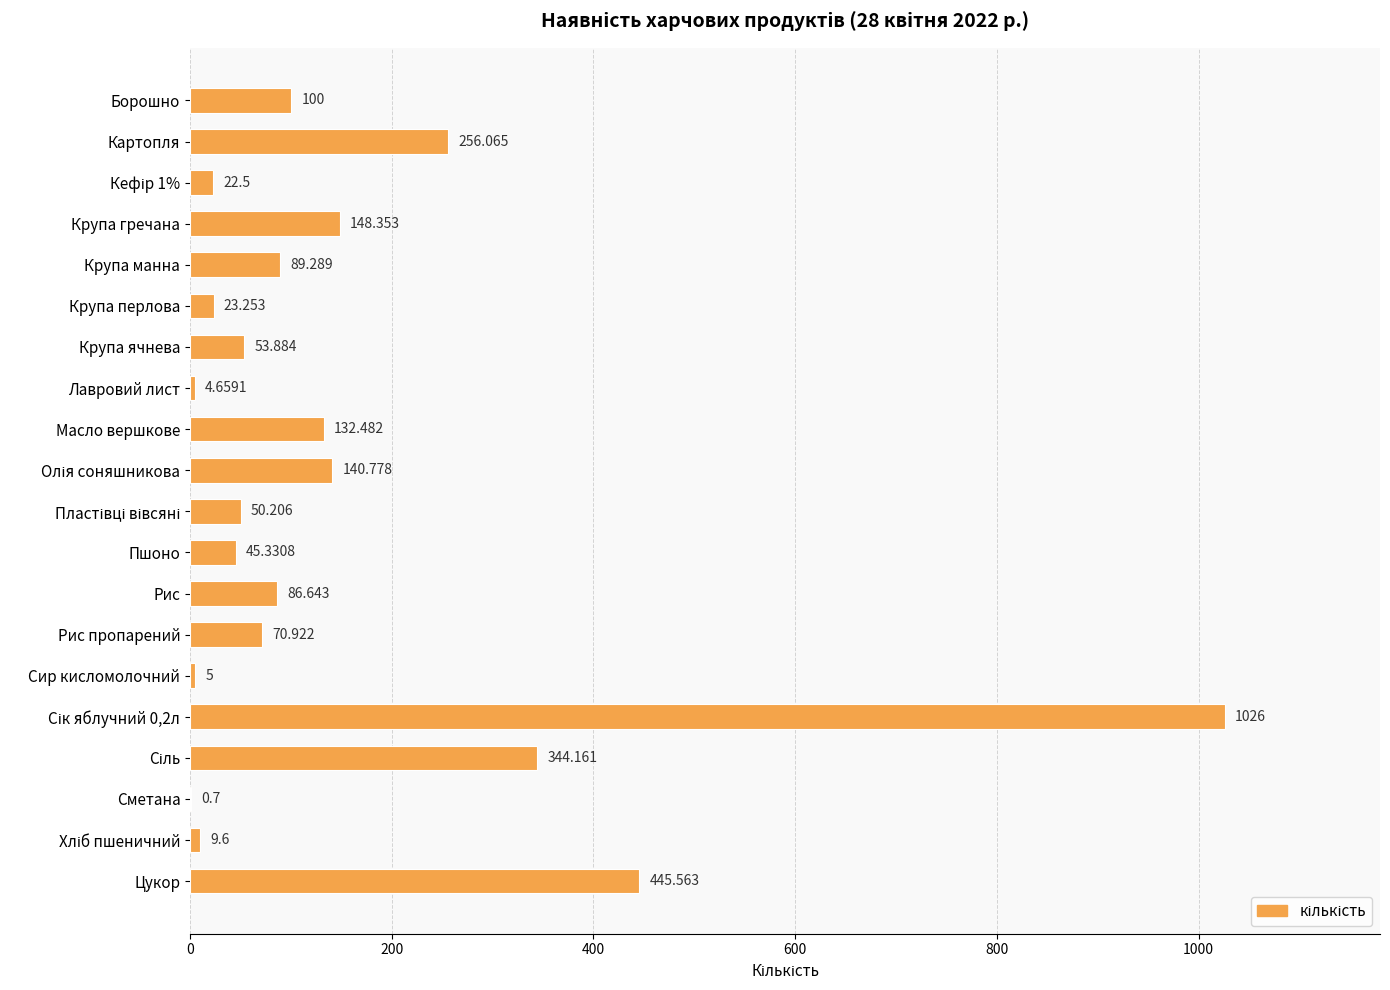

Where is the data nearest to the value 513?

Цукор